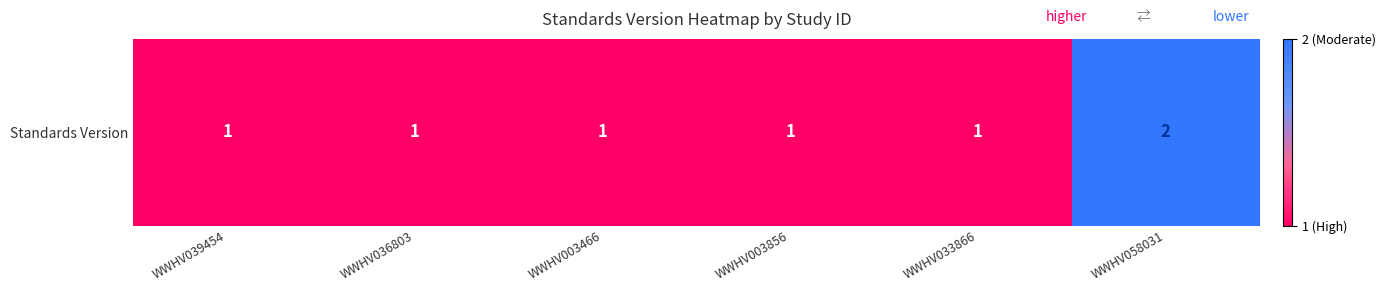

Count the number of values greater than 1.

1